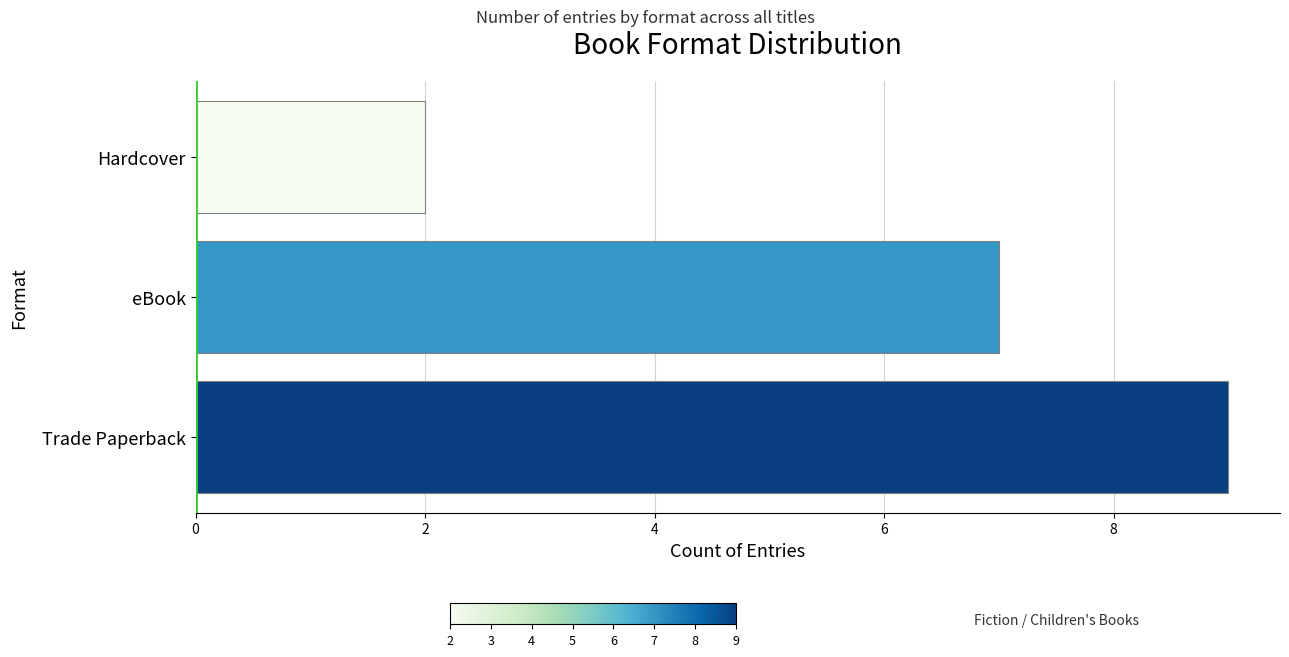

Reading bottom to top, what are all the values shown in this chart?

9	7	2